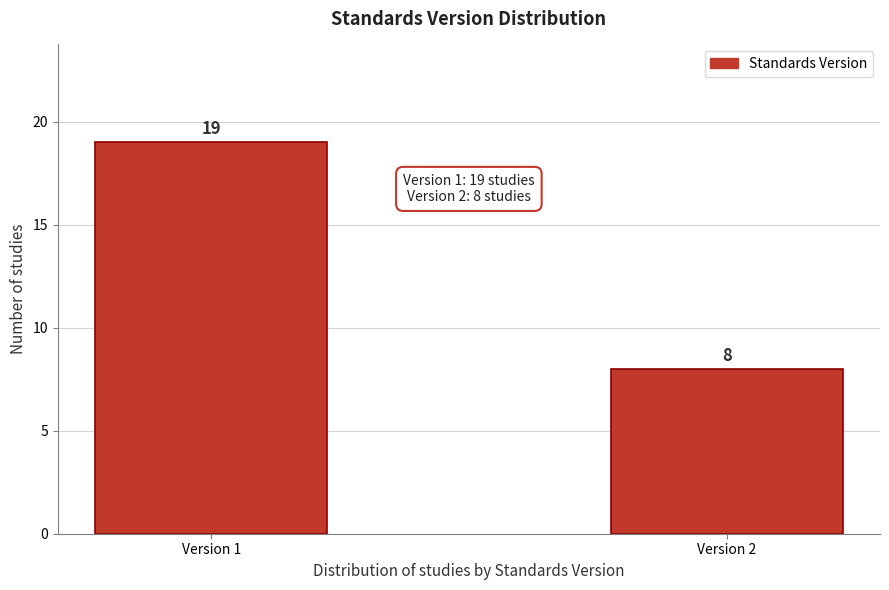

Reading left to right, extract all data points from this chart.

19	8